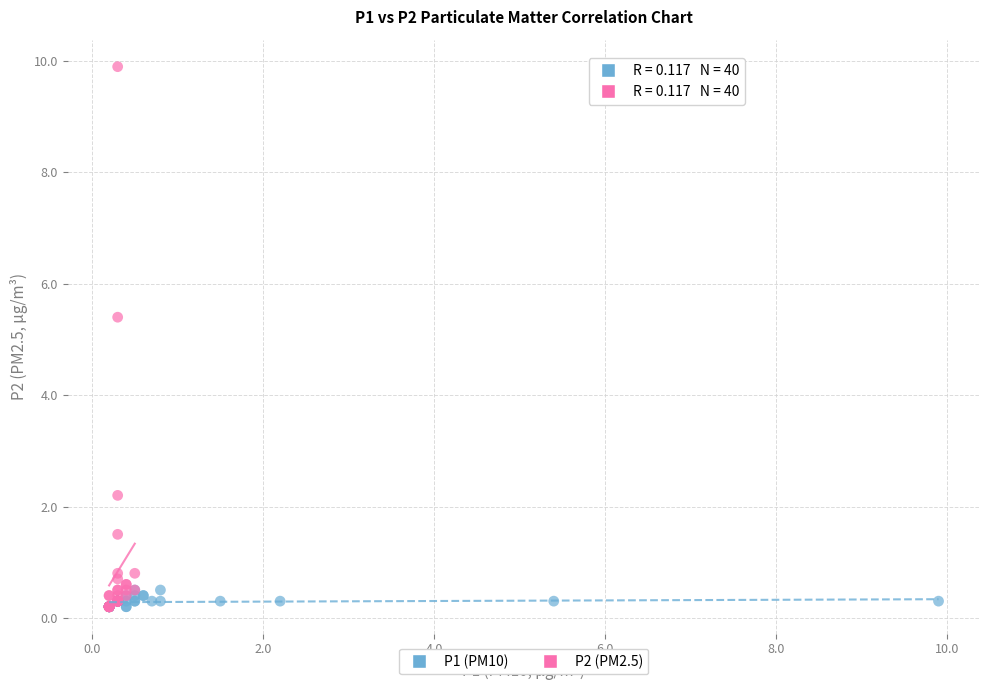

Which series has the widest spread of Y values?

P2 (PM2.5)